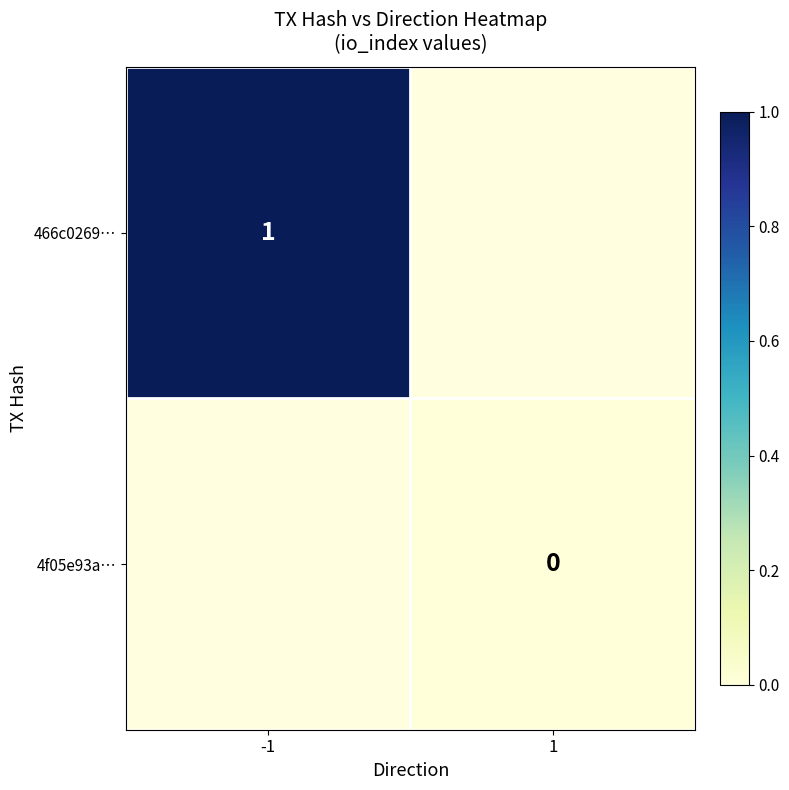

Which category has the lowest value across all series?

1